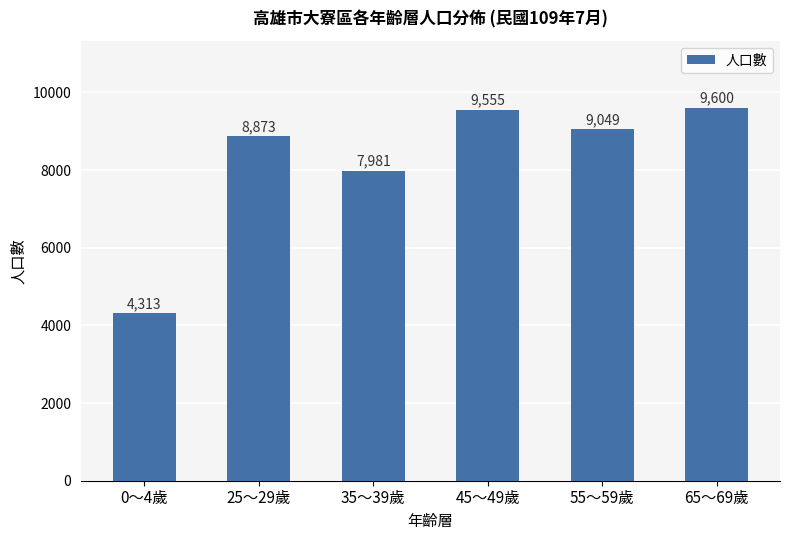

Reading left to right, transcribe all the data shown in this chart.

4313	8873	7981	9555	9049	9600